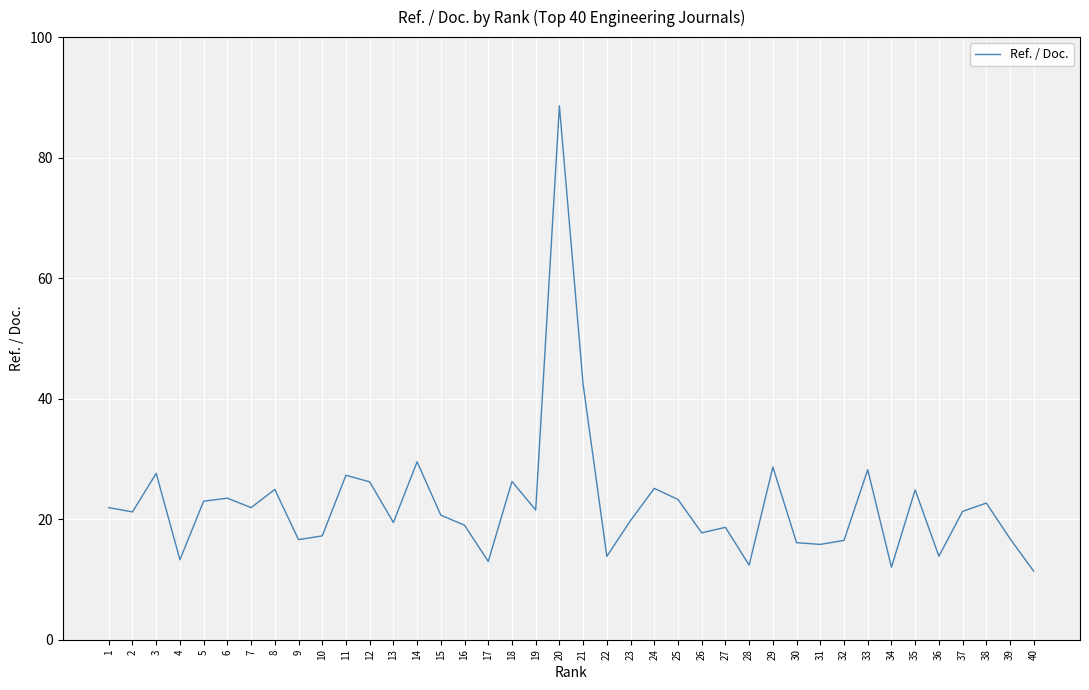

How many categories are shown in the chart?

40